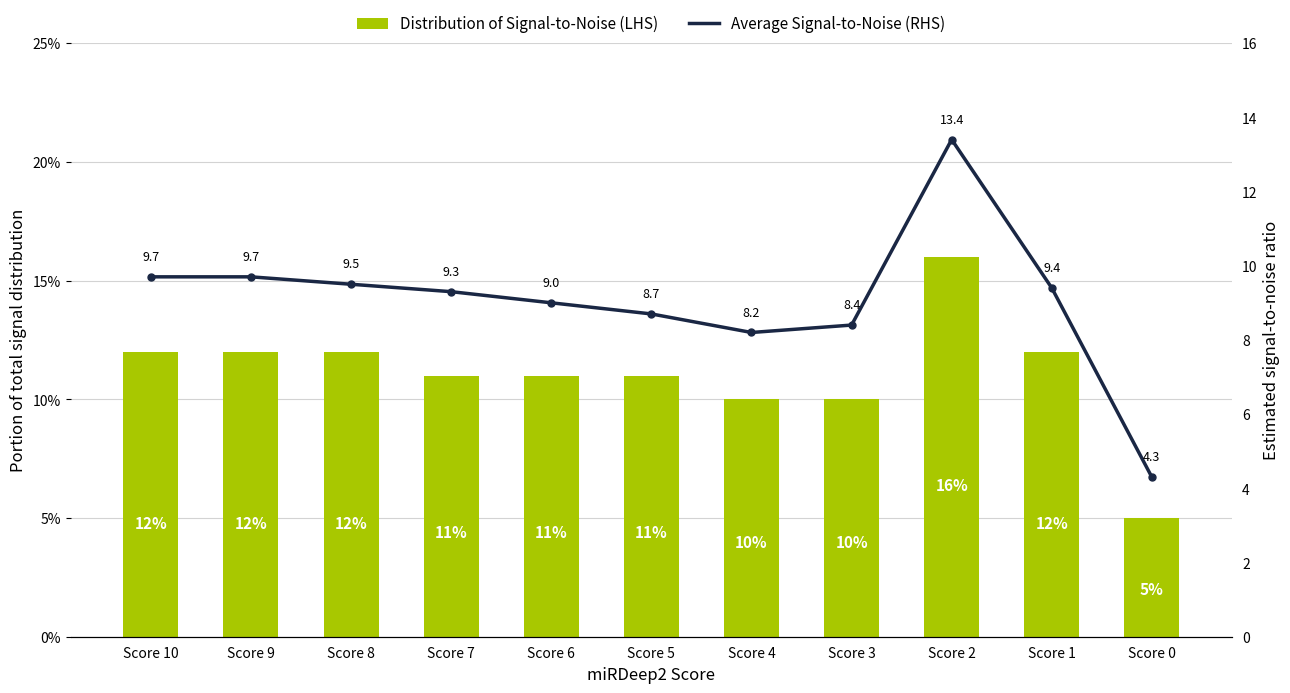

Which label corresponds to the largest value in the chart?

Score 2